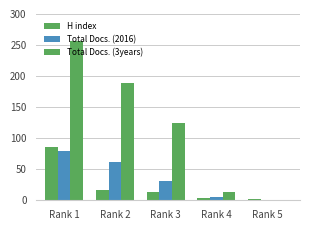

Count the number of categories in the chart.

5